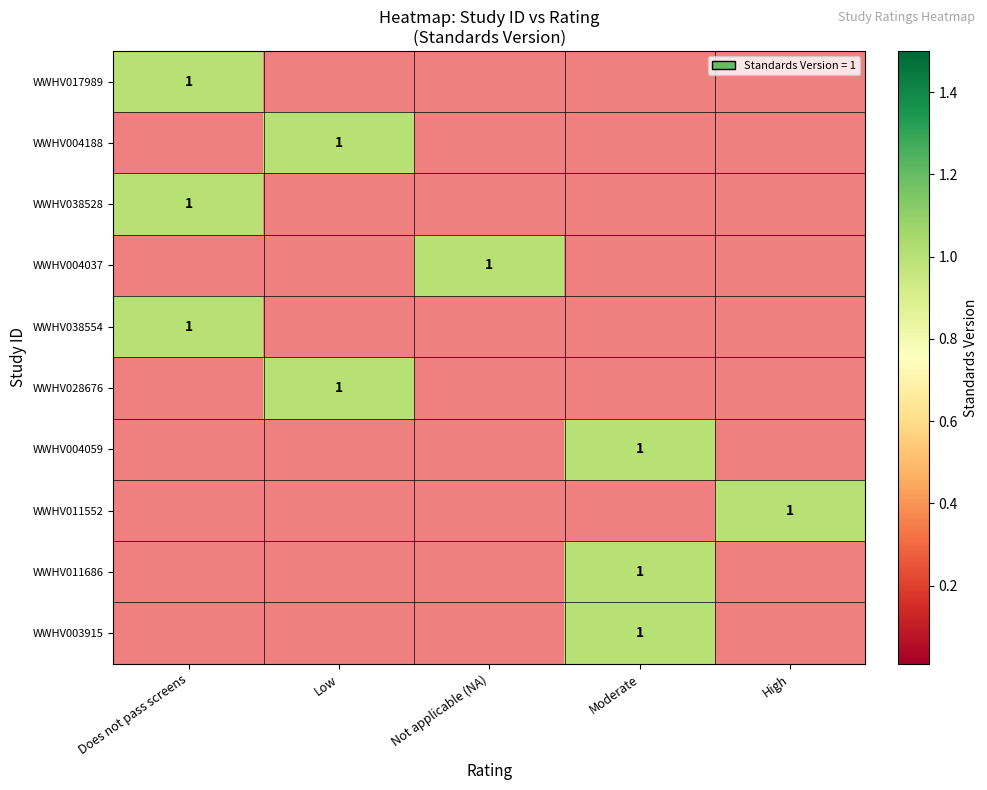

How many data points does each series have?

5